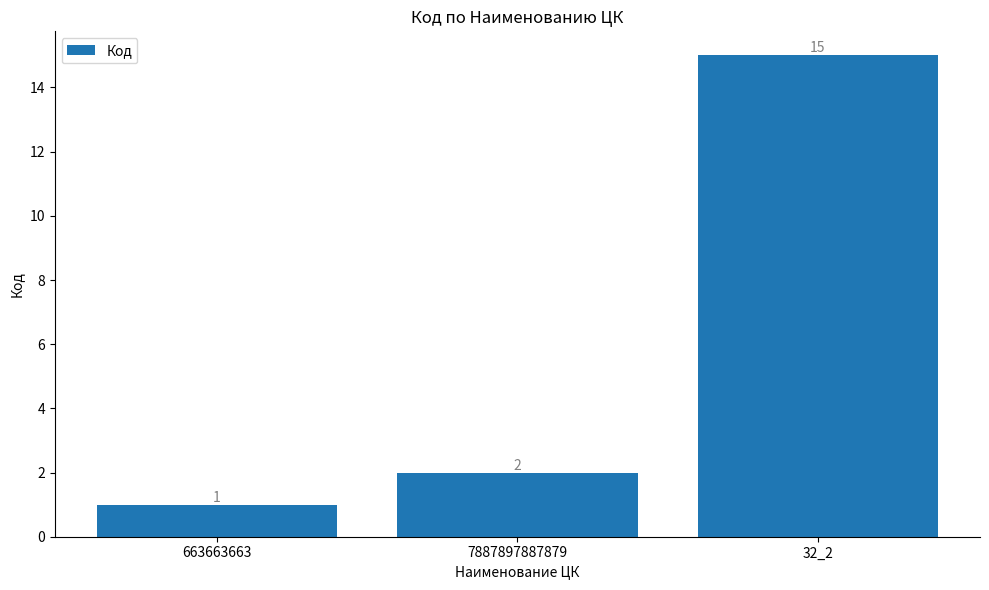

Approximately how many times larger is the value at 663663663 compared to 32_2?

0.1